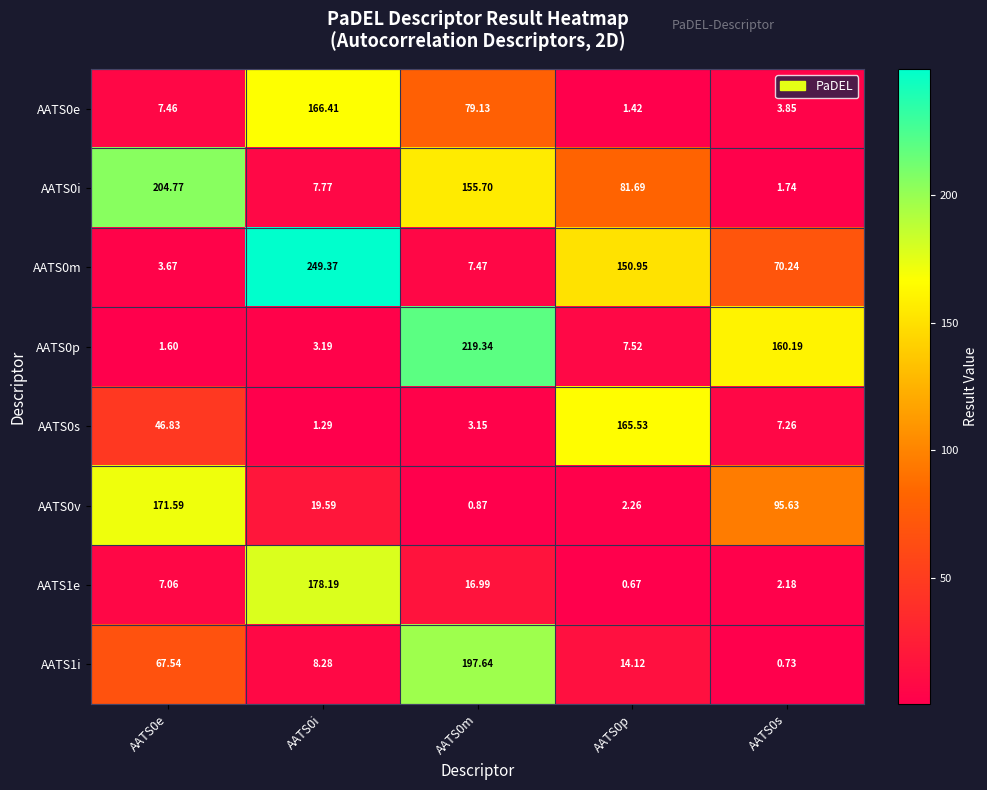

Is the value of AATS0v at AATS0i greater than the value of AATS0s at AATS0e?

No